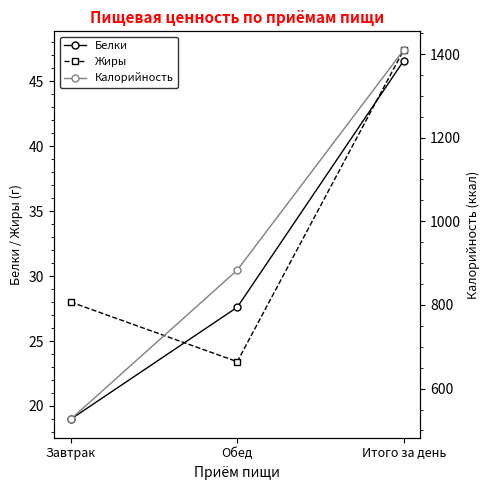

True or false: Калорийность has a value of 581.6 at Обед.

False